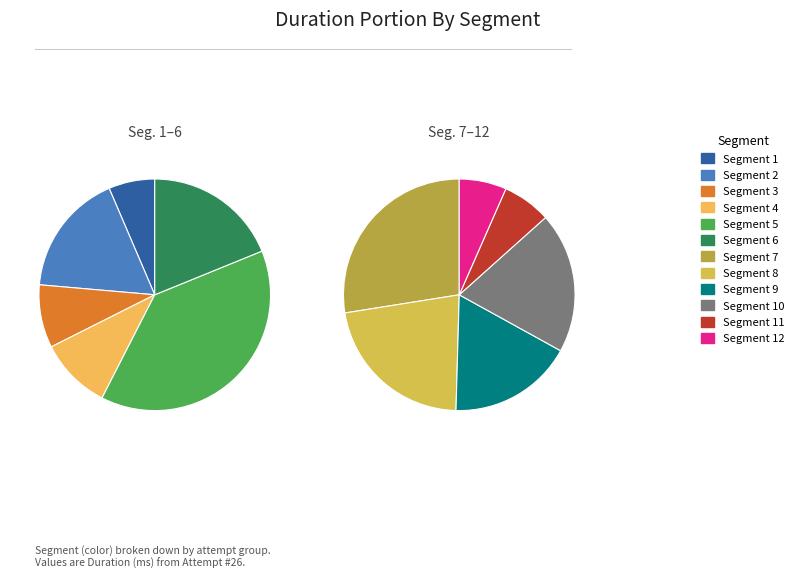

What is the change in value from 4 to 7?

+77064